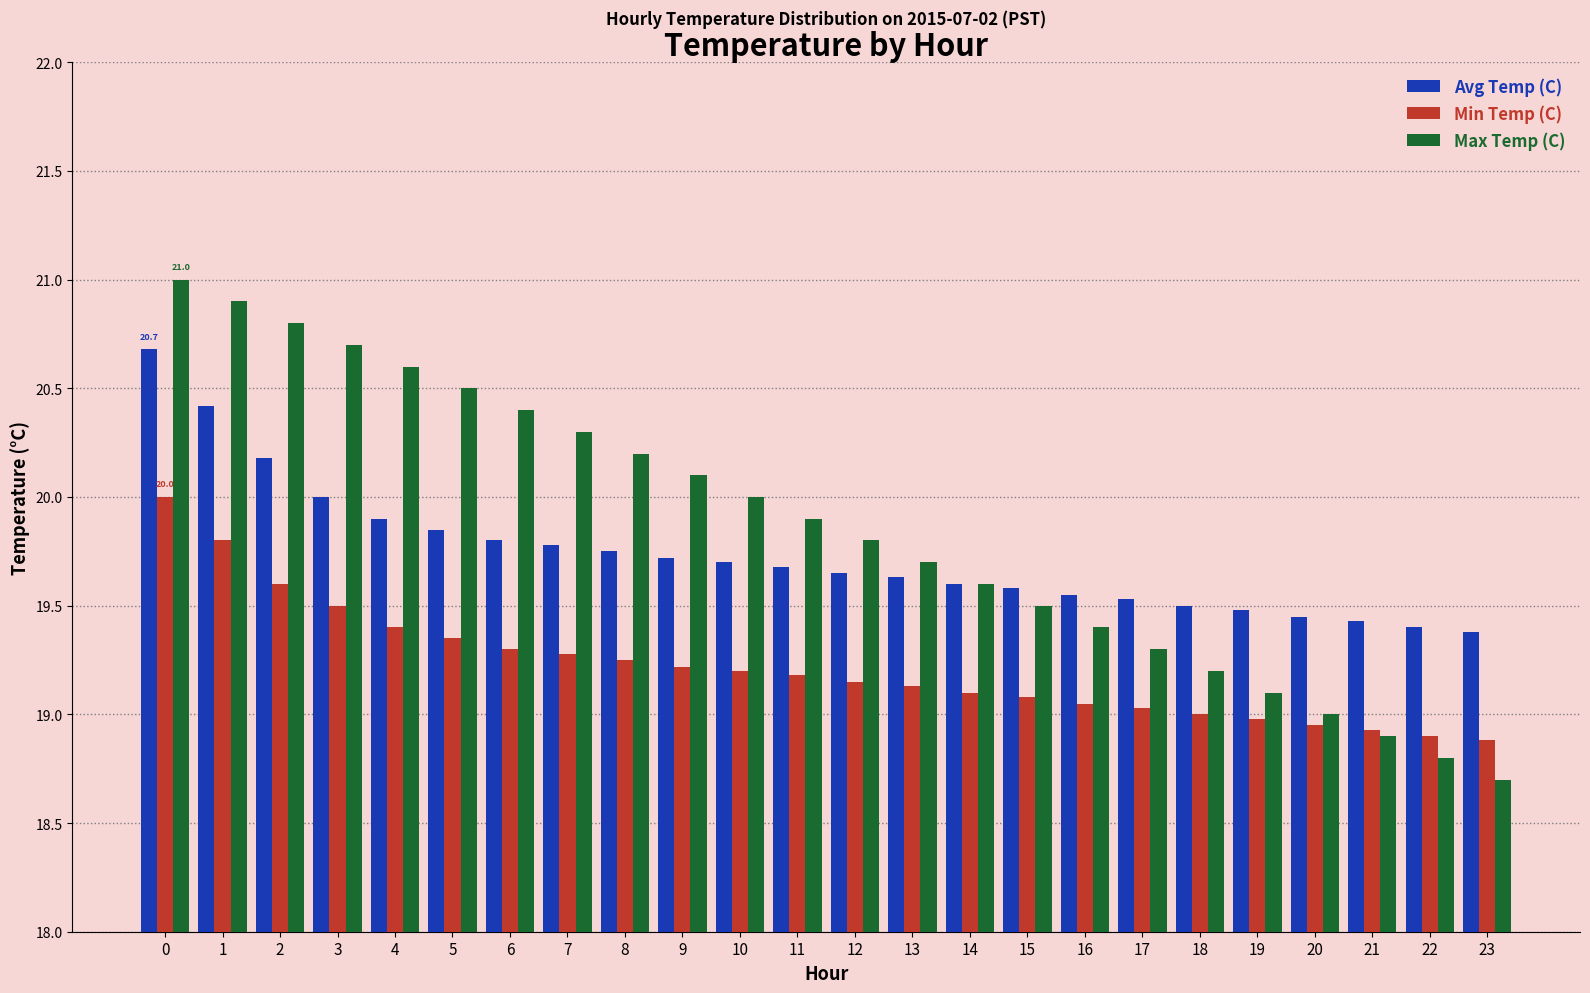

What is the sum of the Max Temp (C) values at 12 and 4?

40.4